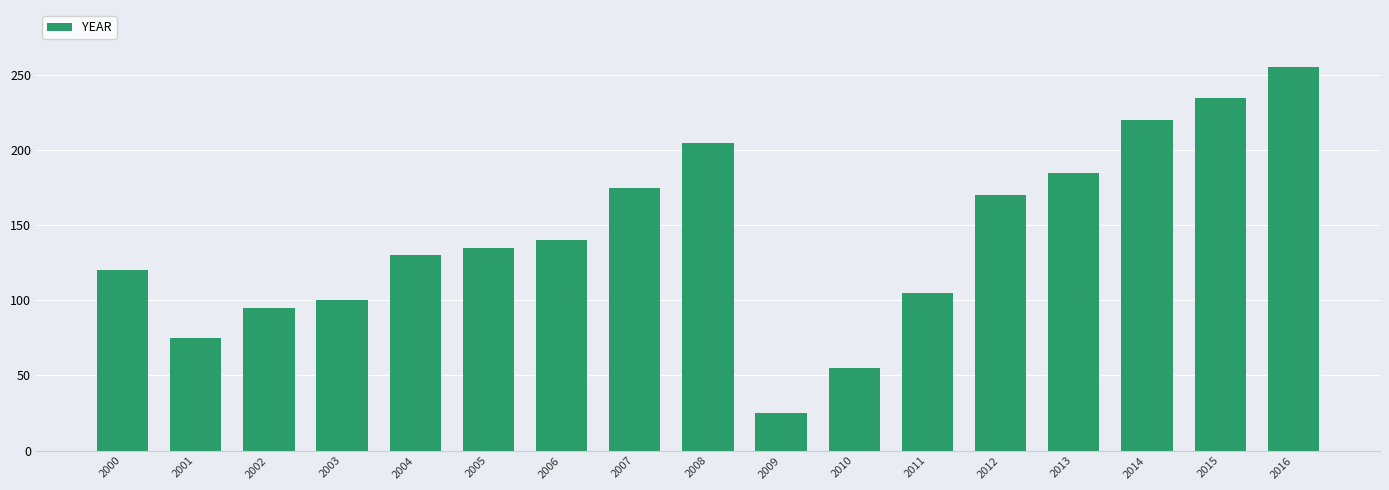

What is the change in value from 2003 to 2016?

+155